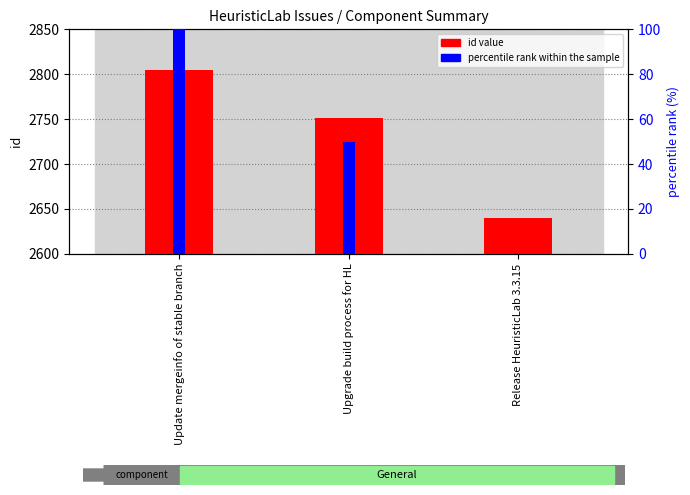

Count the number of data series in this chart.

2